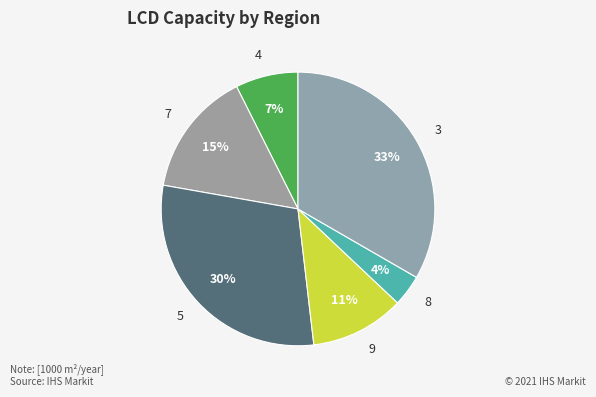

Rank the categories by value from lowest to highest.

8, 4, 9, 7, 5, 3